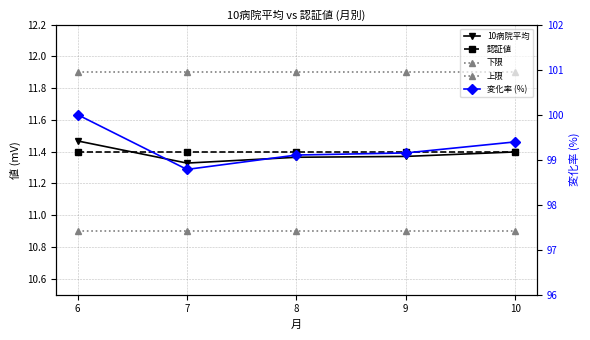

Is it true that 10病院平均 equals 11.4 at 8?

True